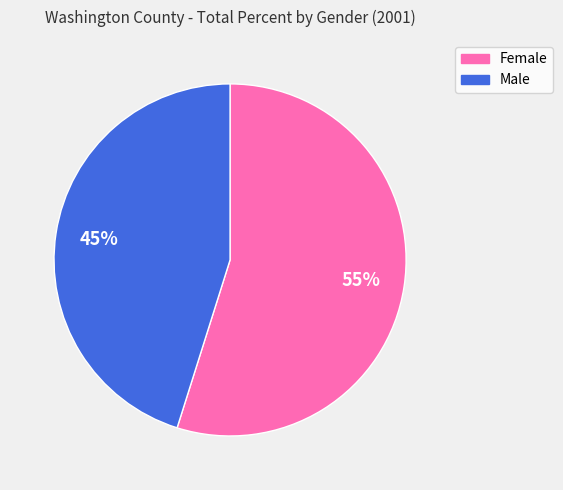

To the nearest percent, what is the average slice percentage?

50%